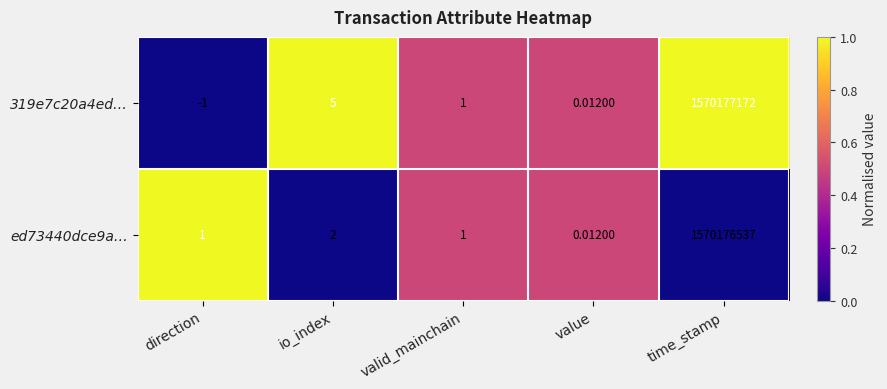

Where is ed73440dce9a… nearest to the value 785088268?

io_index